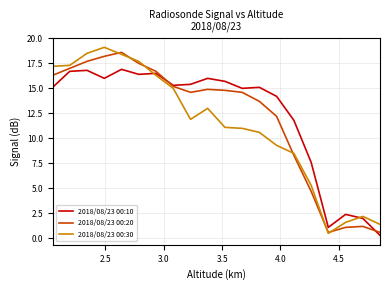

What is the maximum value shown in the chart?

19.1